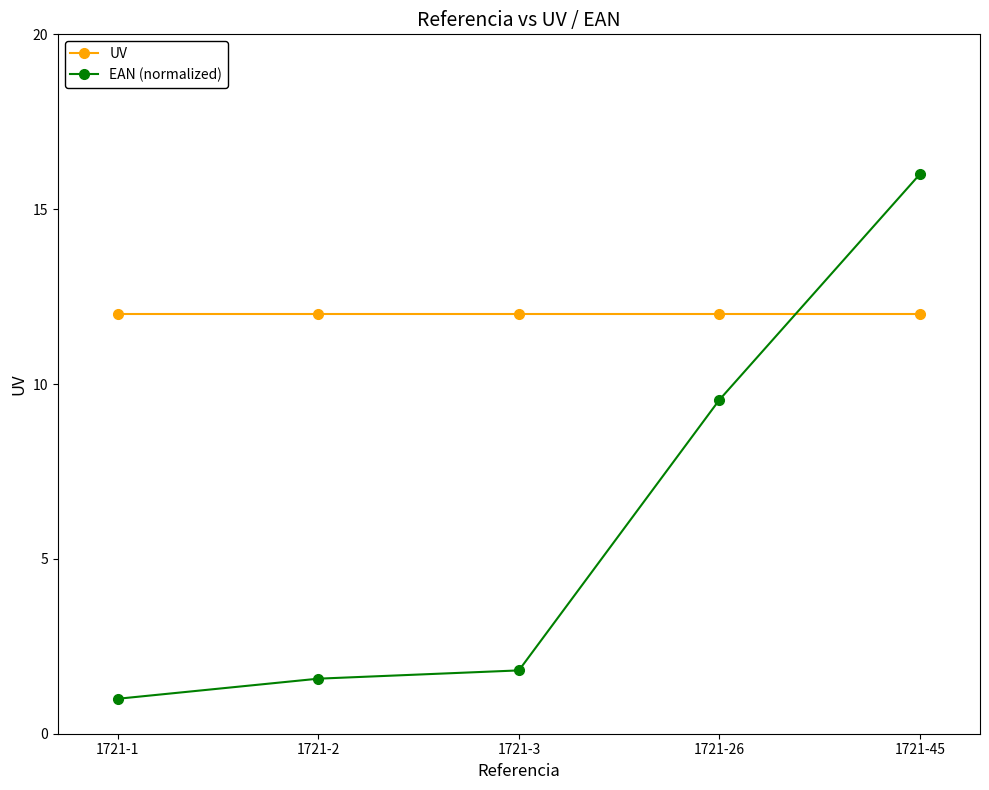

What is the total value across all series at 1721-45?

28.0